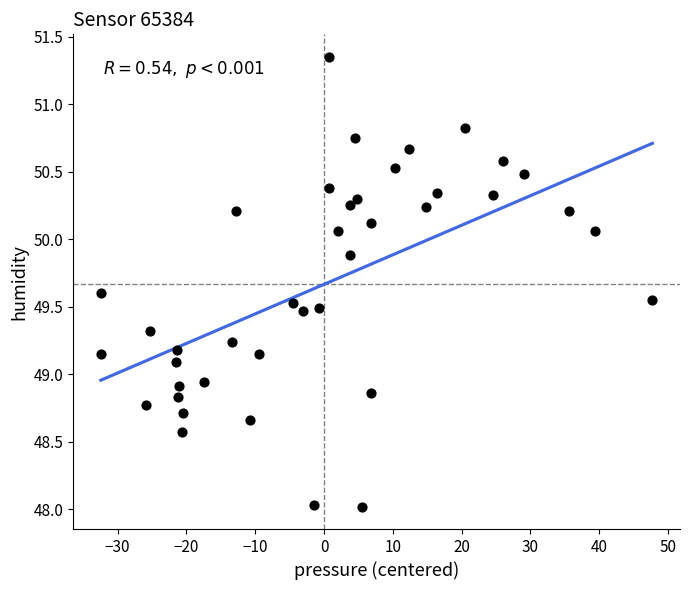

What is the range of X values (max minus min)?

80.2